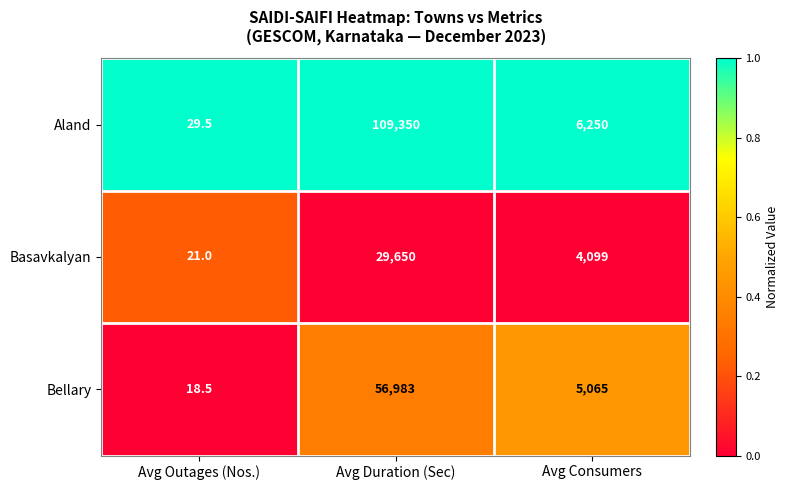

The value of Bellary at Avg Duration (Sec) is 56983.0. True or false?

True